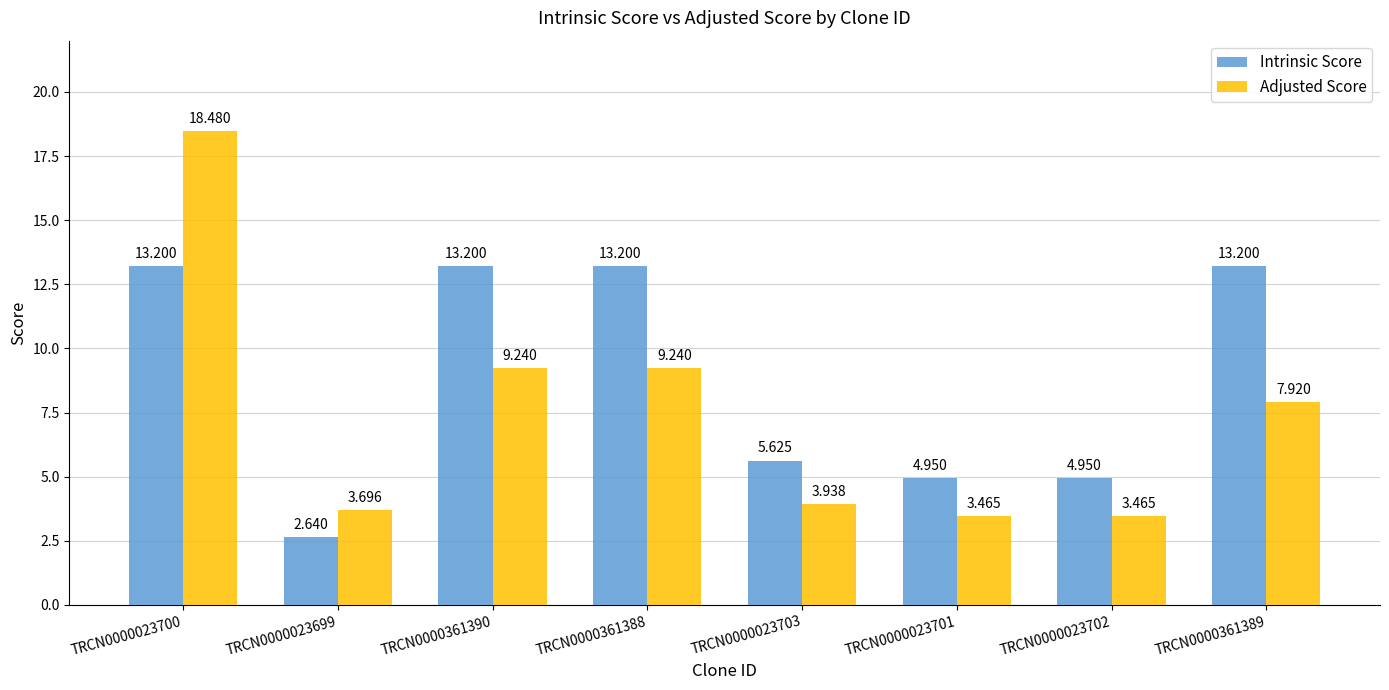

What is the value of the Adjusted Score bar at the 4th from the left?

9.2